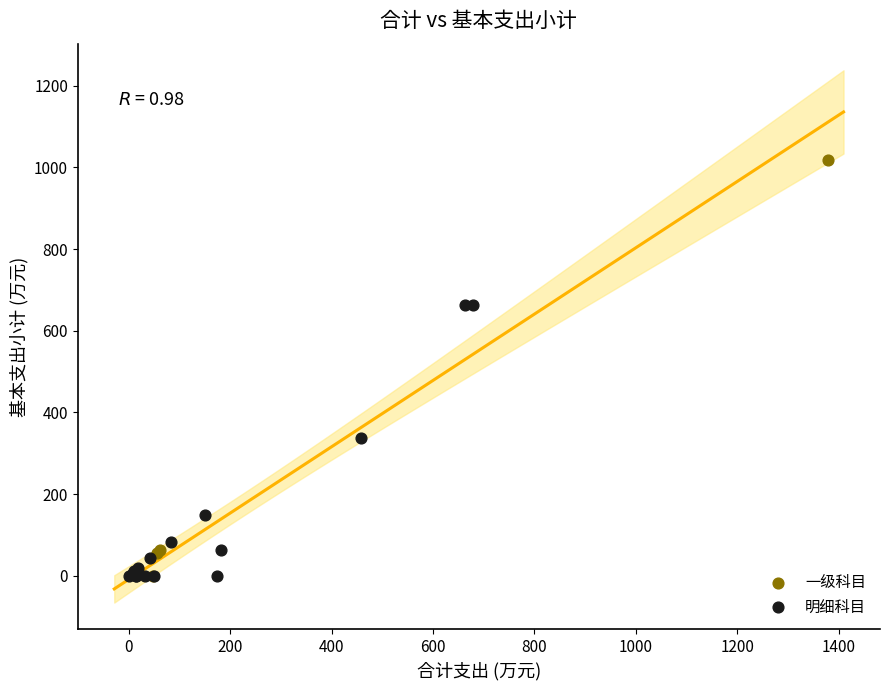

Which series reaches the maximum Y coordinate?

一级科目